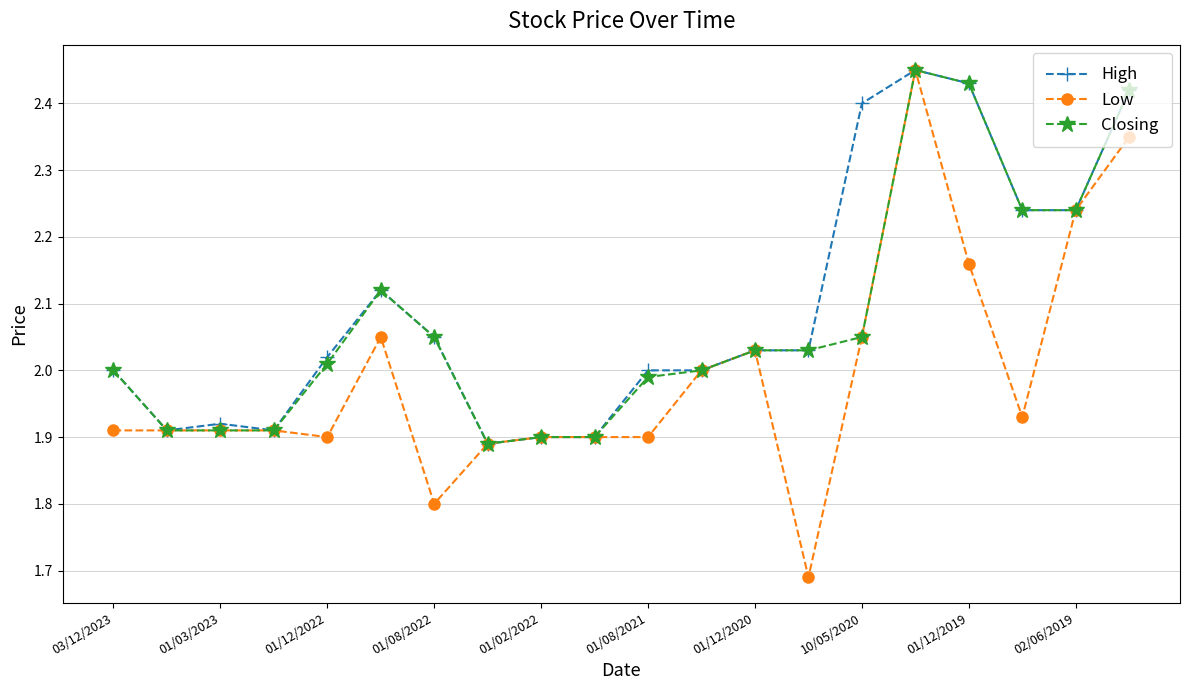

How many lines are shown in the chart?

3